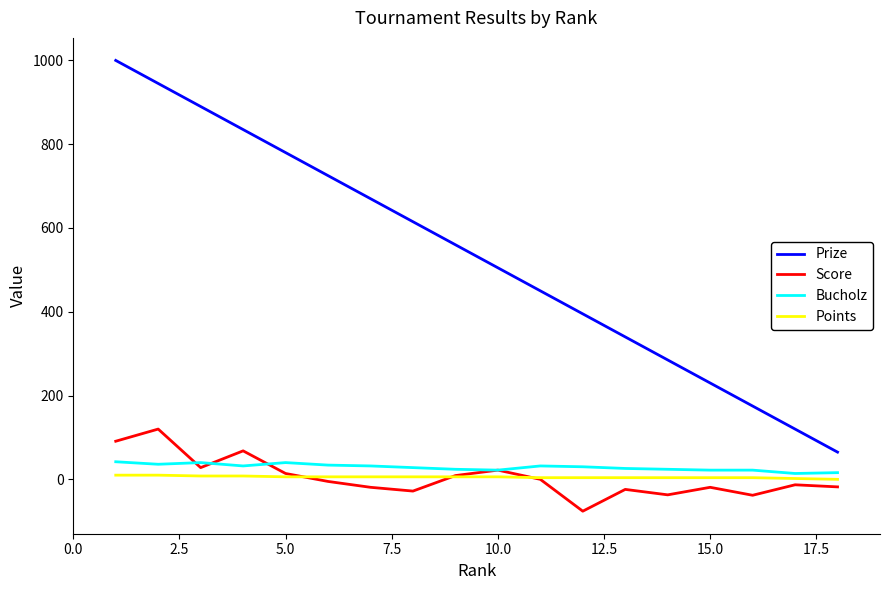

Which series has the widest spread of values?

Prize